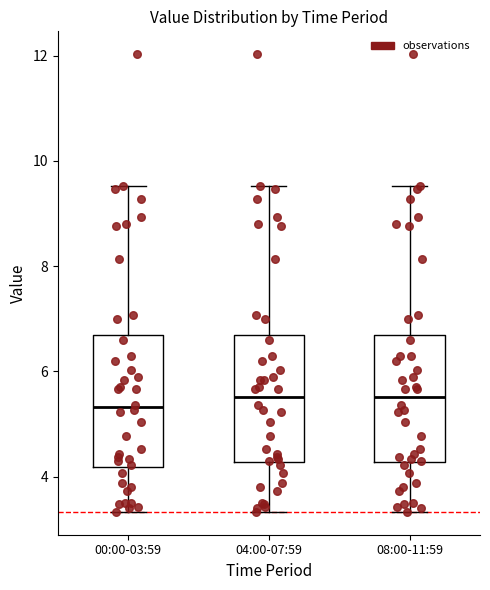

Where is the lower edge of the box for 08:00-11:59 on the y-axis? The values are not printed on the chart, so give them approximately, as read against the axis.

4.2